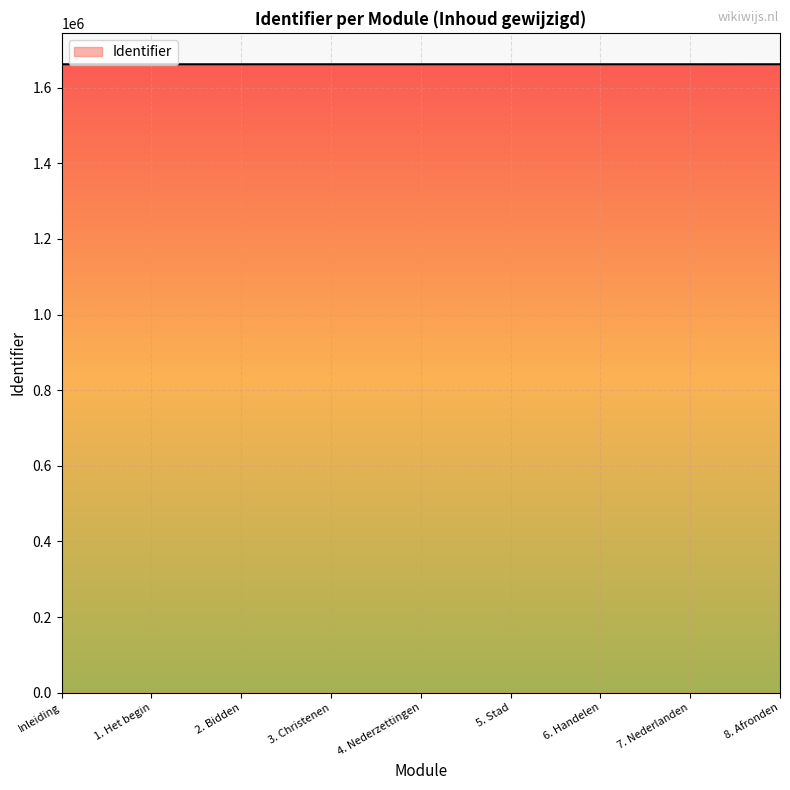

What is the smallest value displayed?

1662068